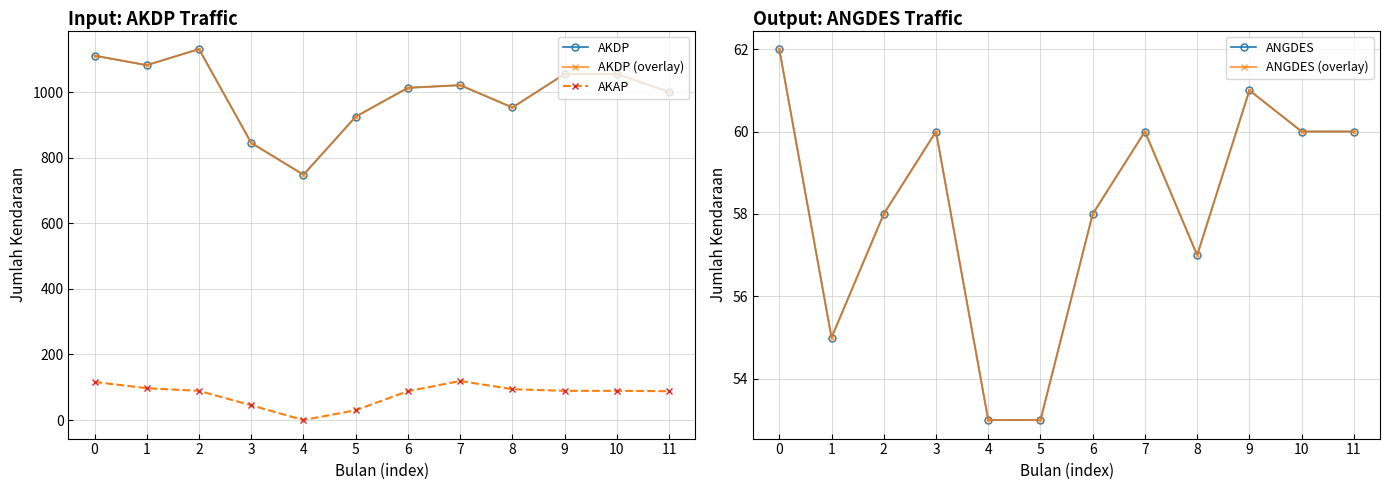

At which label does ANGDES reach its minimum?

4